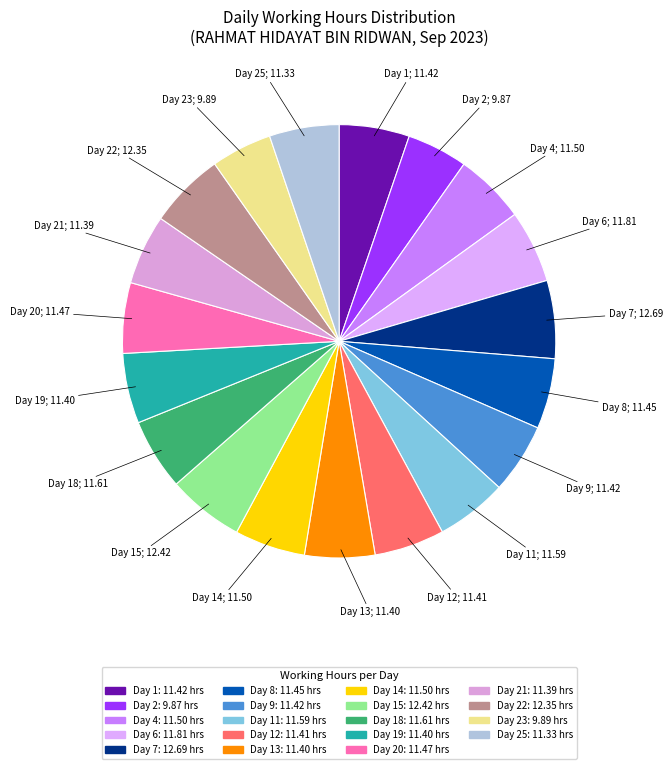

How many slices are in this pie chart?

19